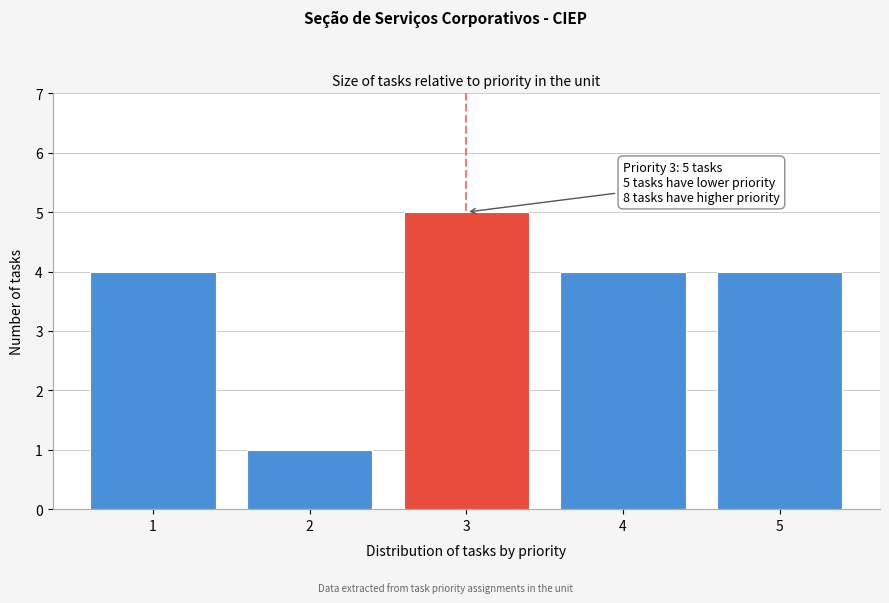

Over which range of the x-axis is the bar tallest?

2.5 to 3.5